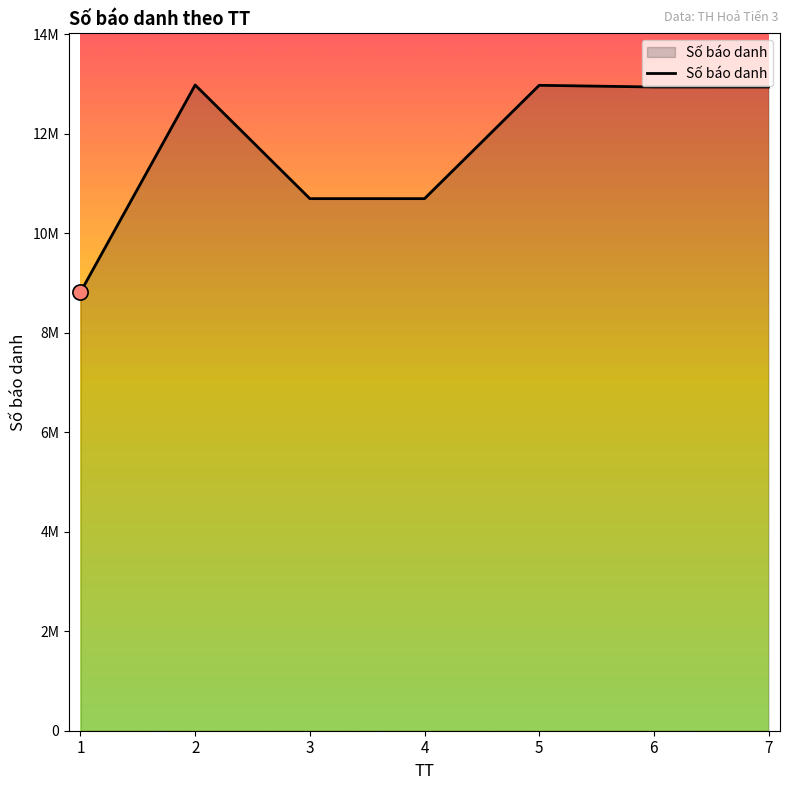

What is the change in value from 5 to 7?

-34061